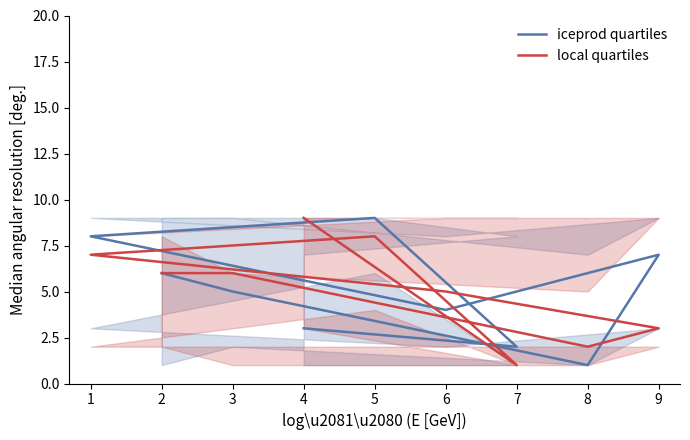

The value of local quartiles at 6 is 5. True or false?

True